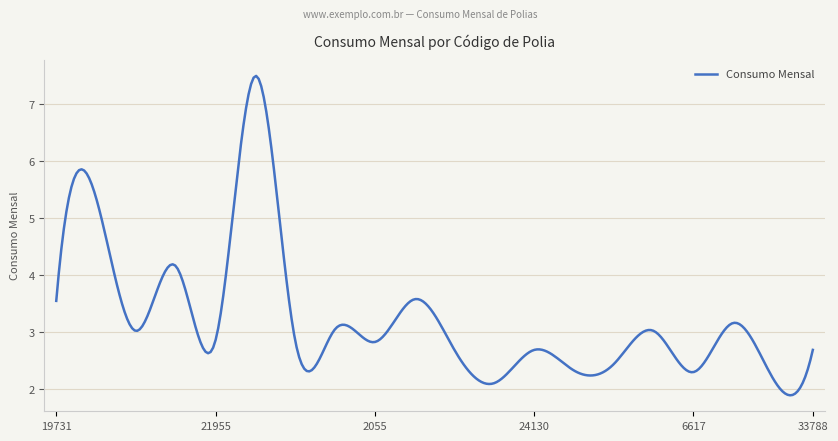

What is the smallest value displayed?

1.9